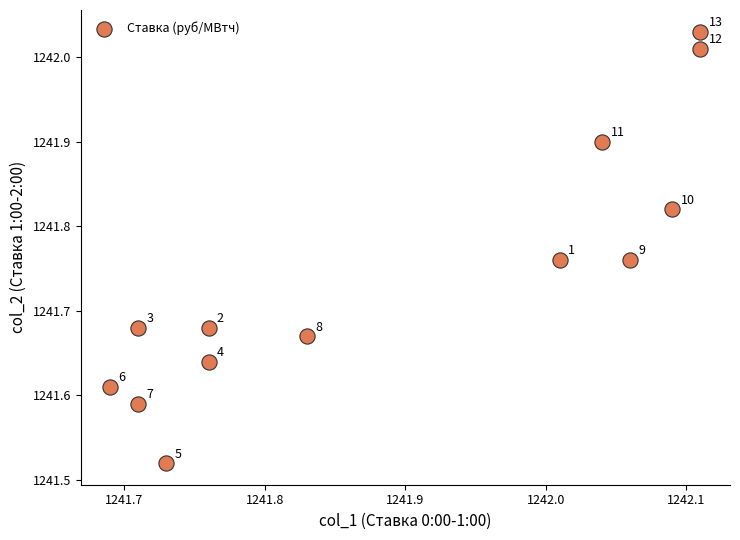

What is the range of X values (max minus min)?

0.4